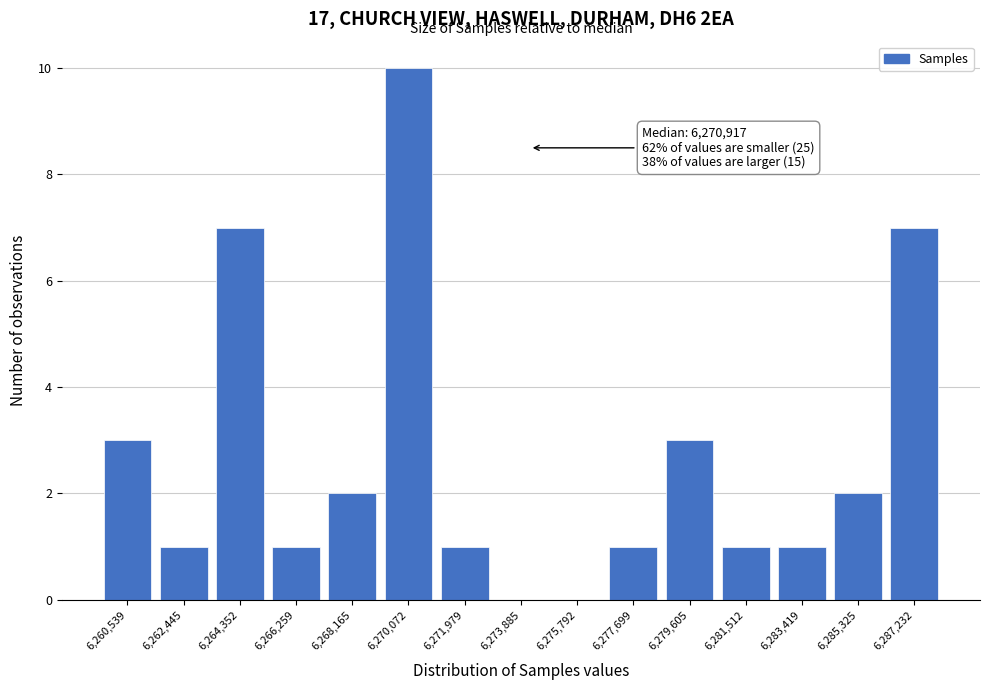

Reading left to right, what are all the values shown in this chart?

6,260,539=3	6,262,445=1	6,264,352=7	6,266,259=1	6,268,165=2	6,270,072=10	6,271,979=1	6,273,885=0	6,275,792=0	6,277,699=1	6,279,605=3	6,281,512=1	6,283,419=1	6,285,325=2	6,287,232=7